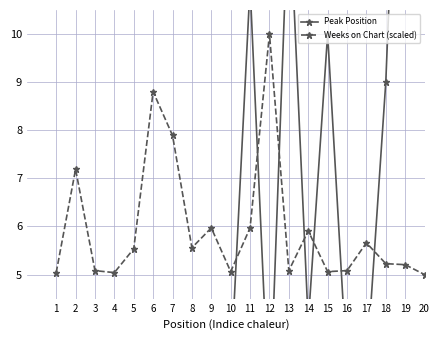

True or false: Peak Position has a value of 1.1 at 3.

False